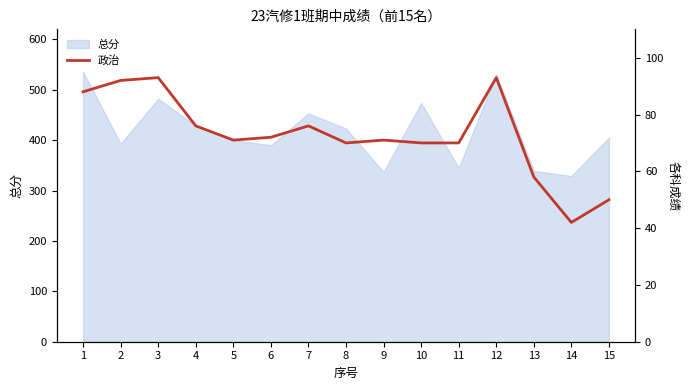

The value of 总分 at 9 is 571. True or false?

False